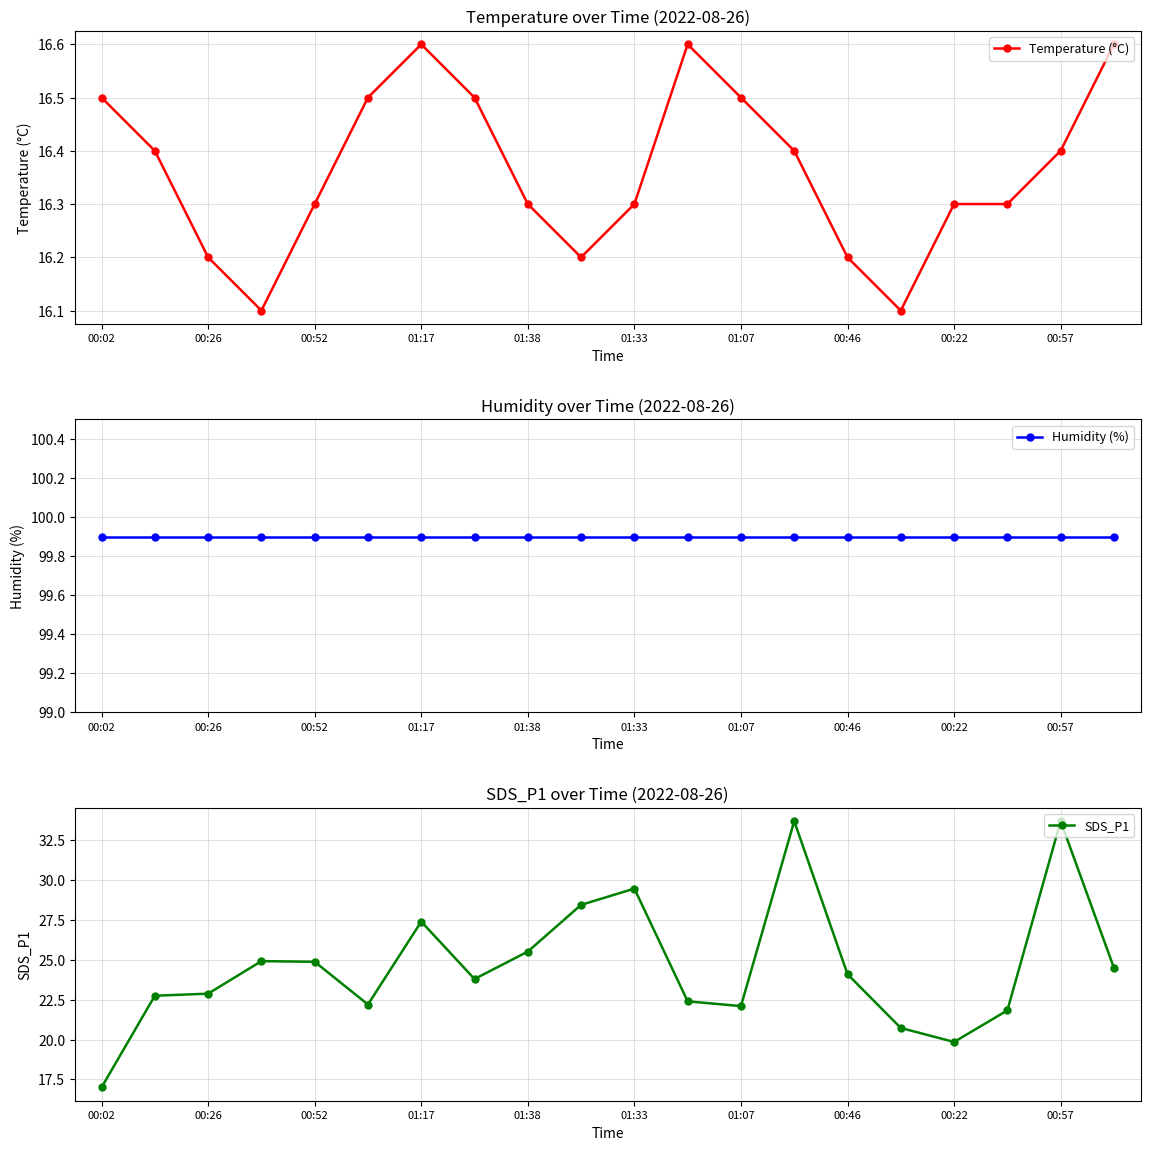

Which series has the largest total across all categories?

Humidity (%)